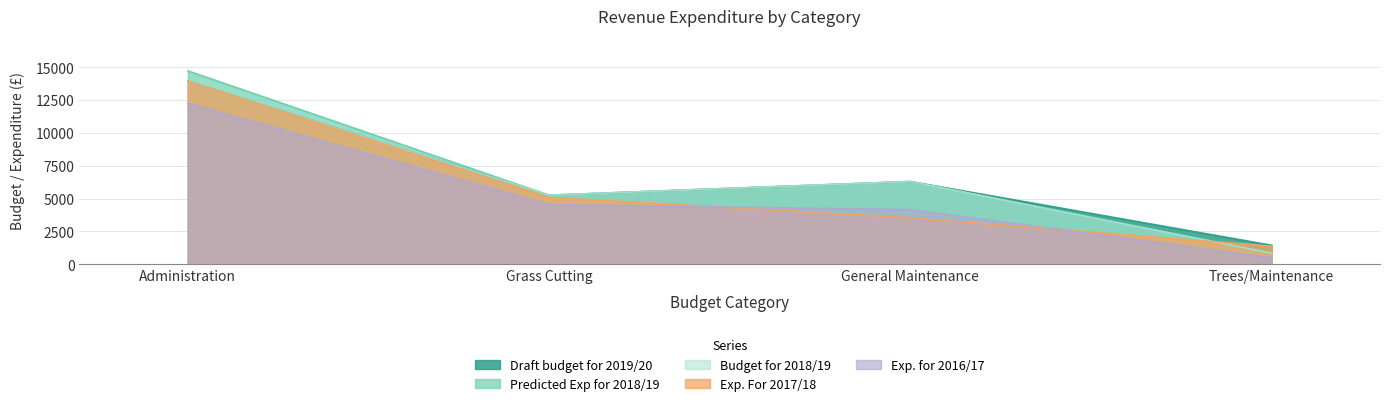

What position from the left is General Maintenance?

3